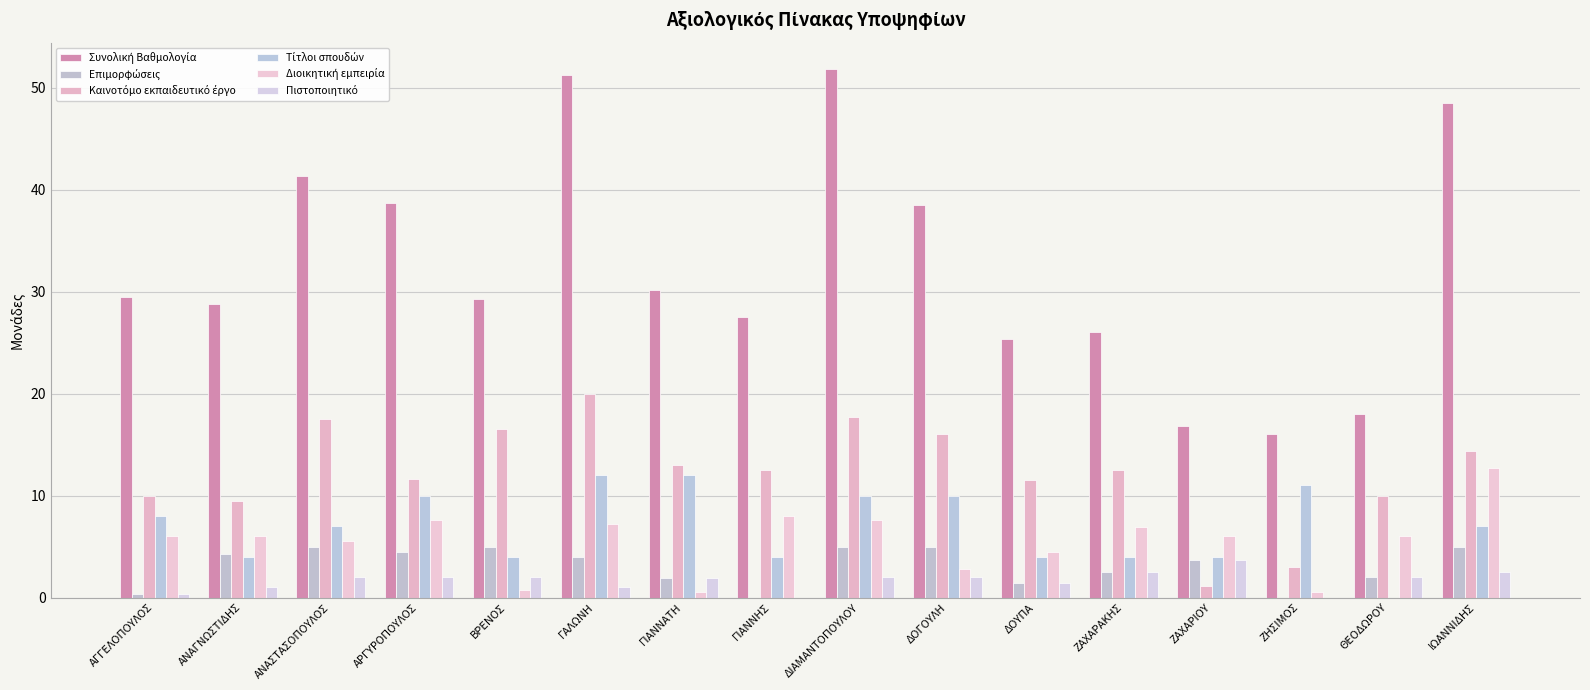

What is the difference between the second highest and minimum values in the Πιστοποιητικό series?

2.5